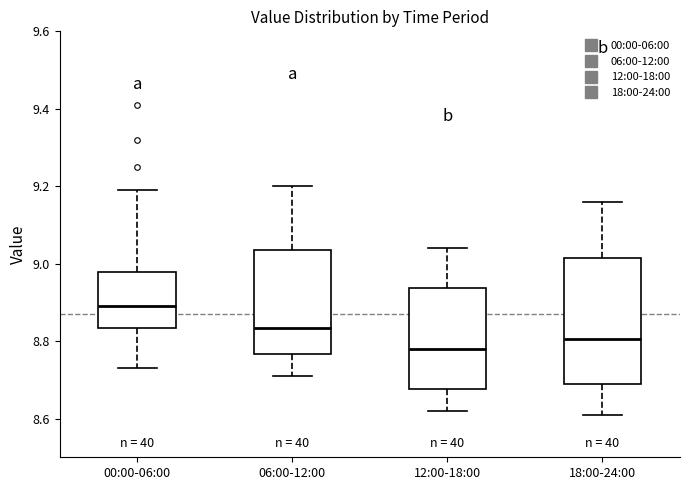

Comparing the boxes themselves (not the whiskers), which one is the tallest?

18:00-24:00